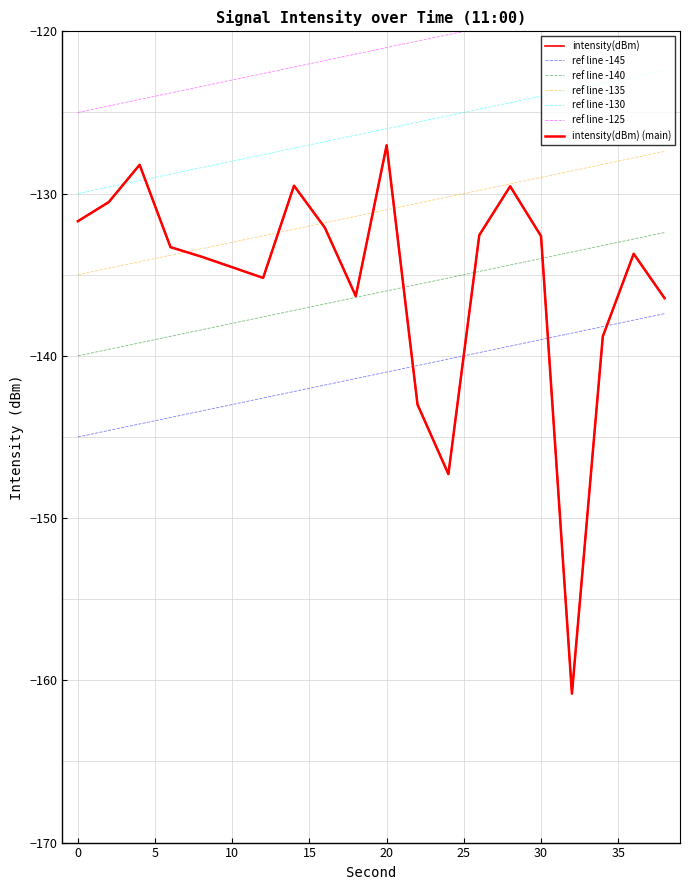

List the labels in order of value, largest first.

20, 4, 14, 28, 2, 0, 16, 26, 30, 6, 36, 8, 10, 12, 18, 38, 34, 22, 24, 32